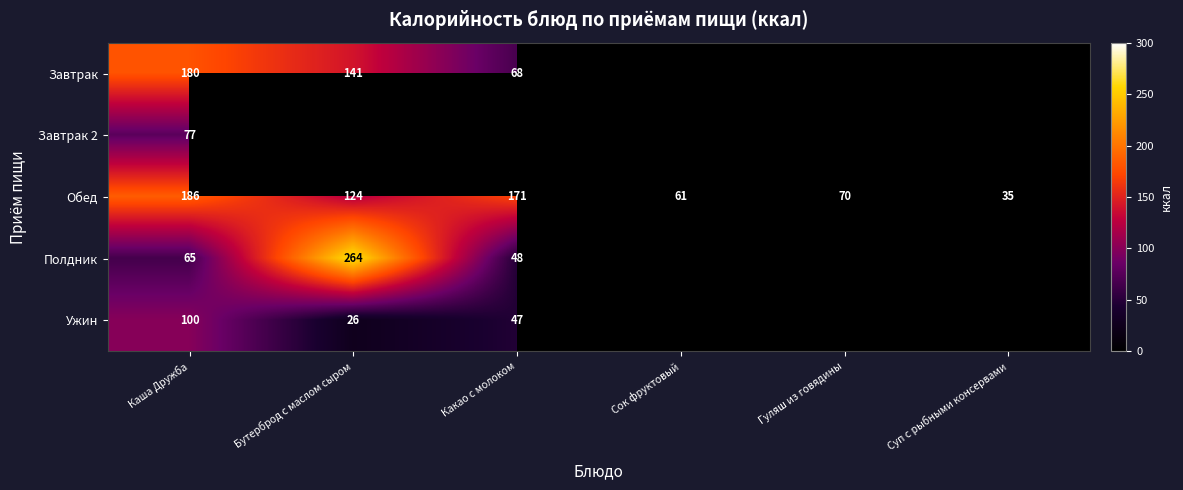

At how many categories does at least one series exceed 234?

1